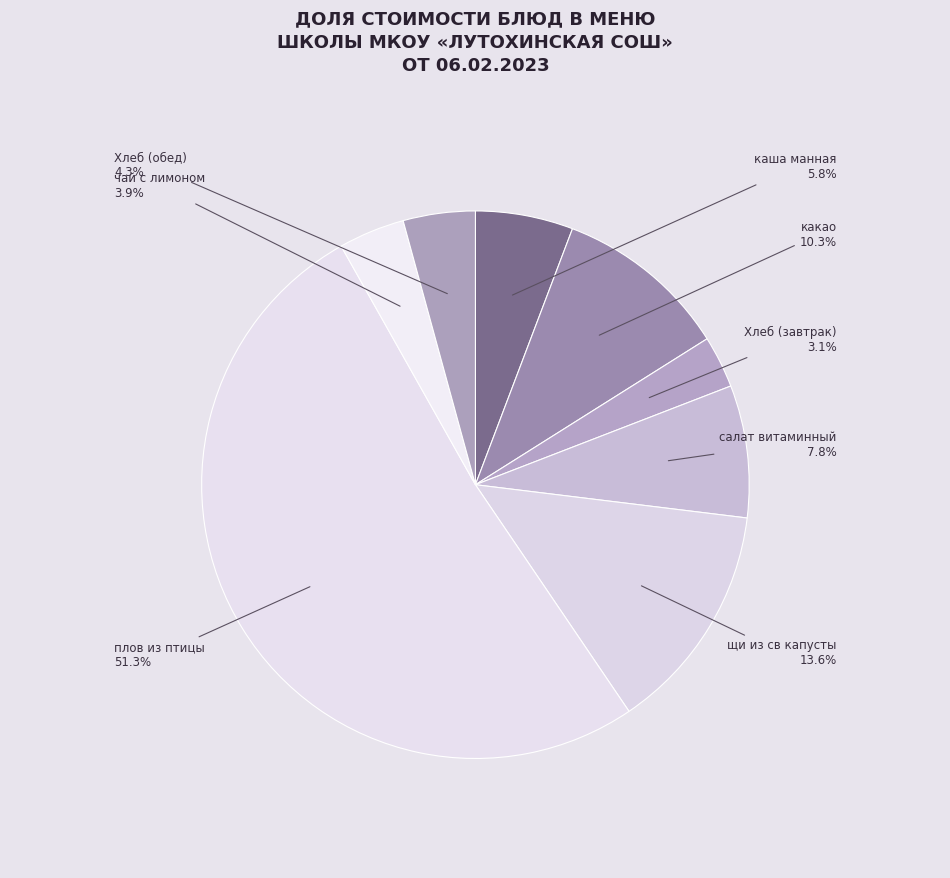

How many segments does this pie chart have?

8